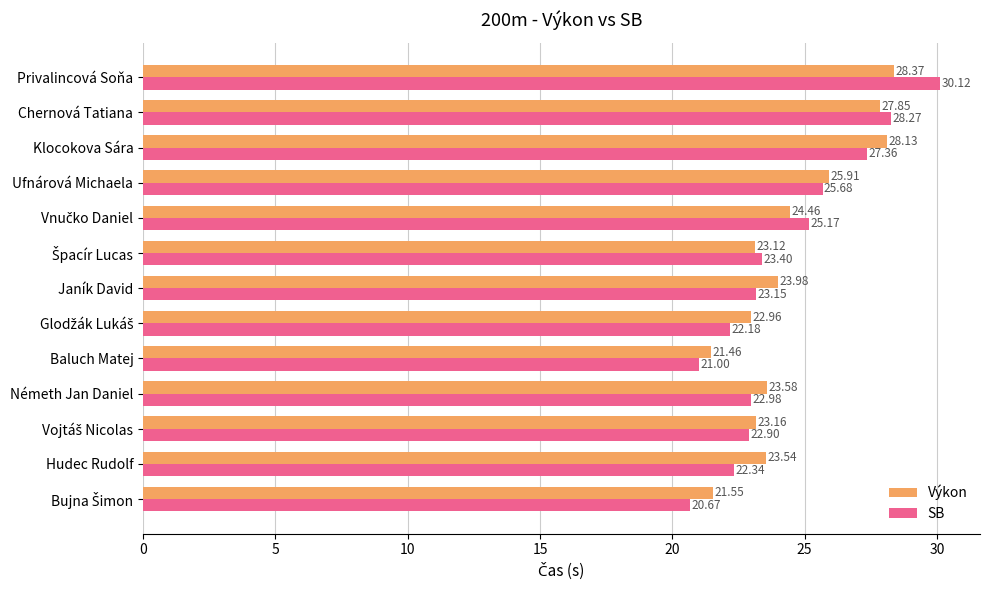

Which category has the highest value across all series?

Privalincová Soňa